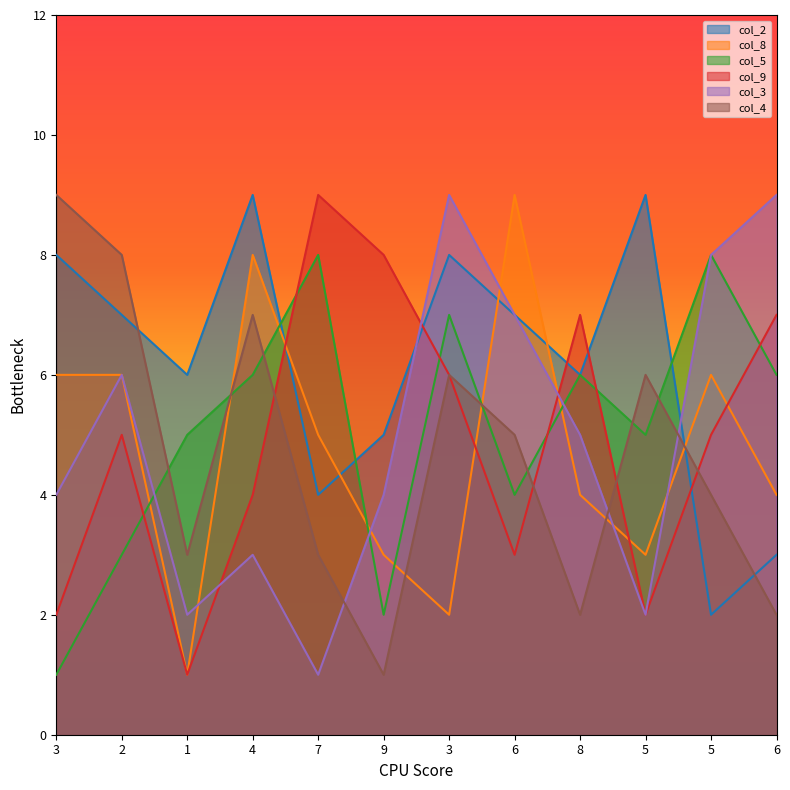

What is the minimum value shown in the chart?

1